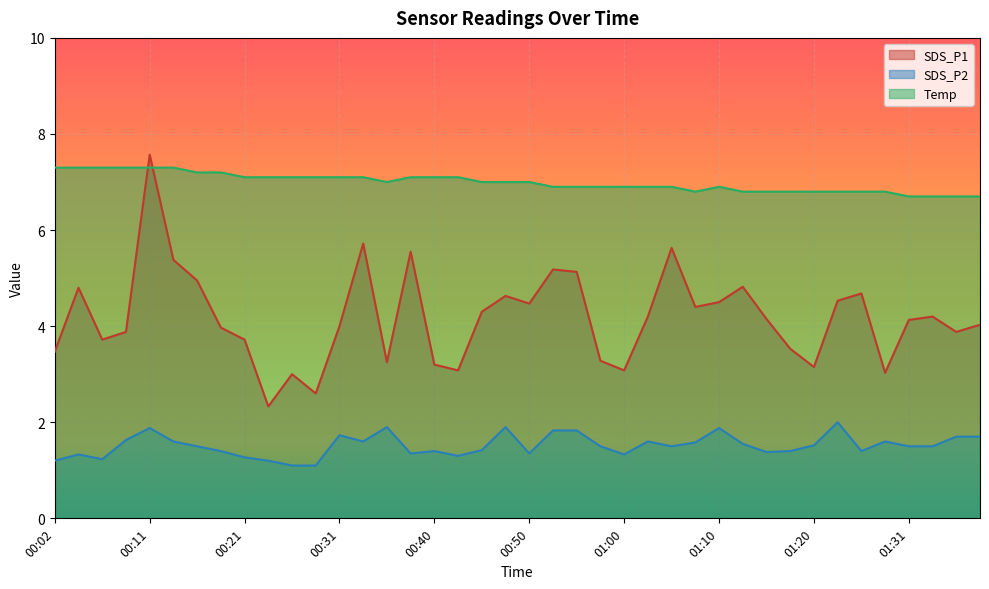

Count the number of data series in this chart.

3